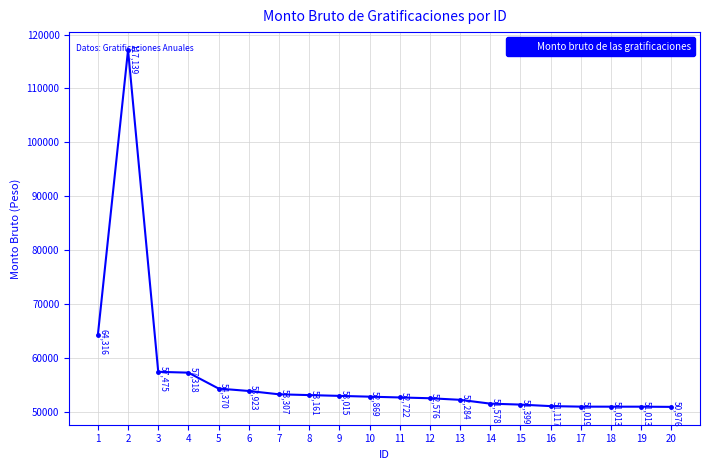

True or false: the data shows 53160.6 at 8.

True